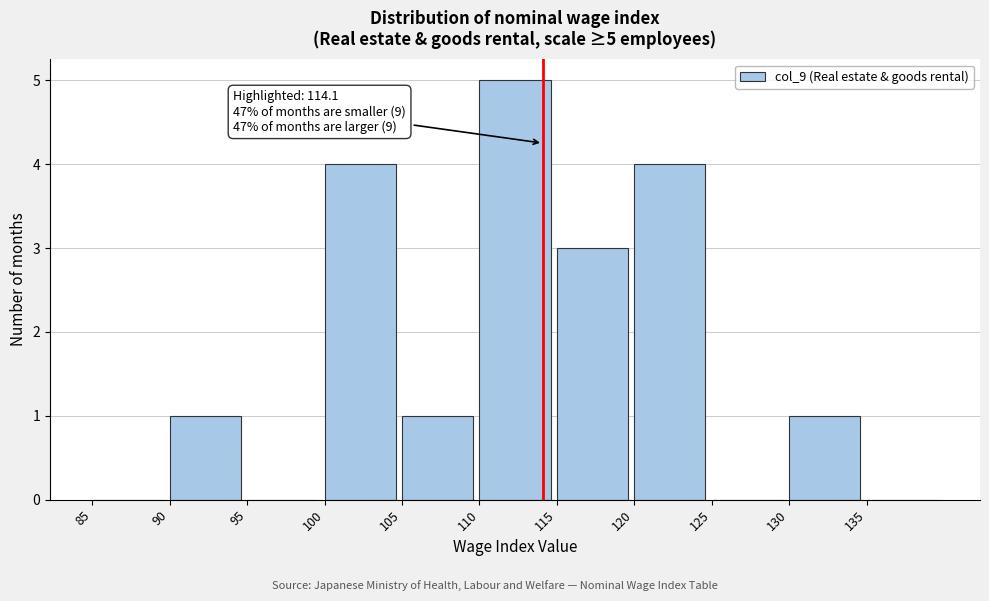

Which range on the x-axis has the tallest bar?

110 to 115